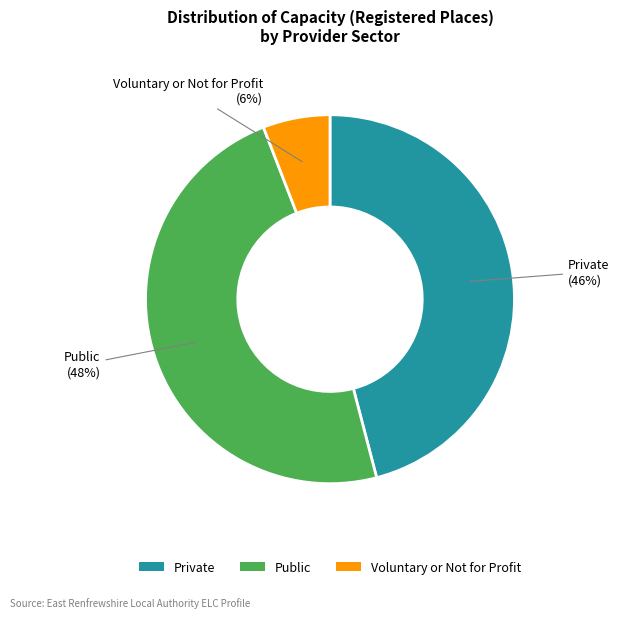

To the nearest percent, what is the difference between the Voluntary or Not for Profit and Public slice percentages?

42%